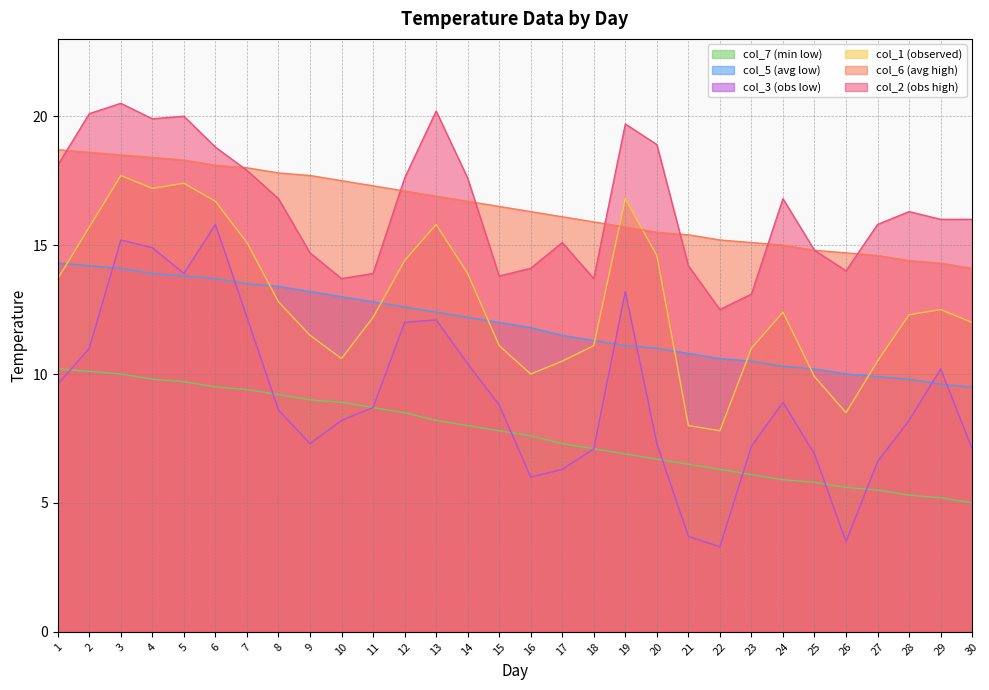

What is the approximate value of col_7 at 5?

9.7